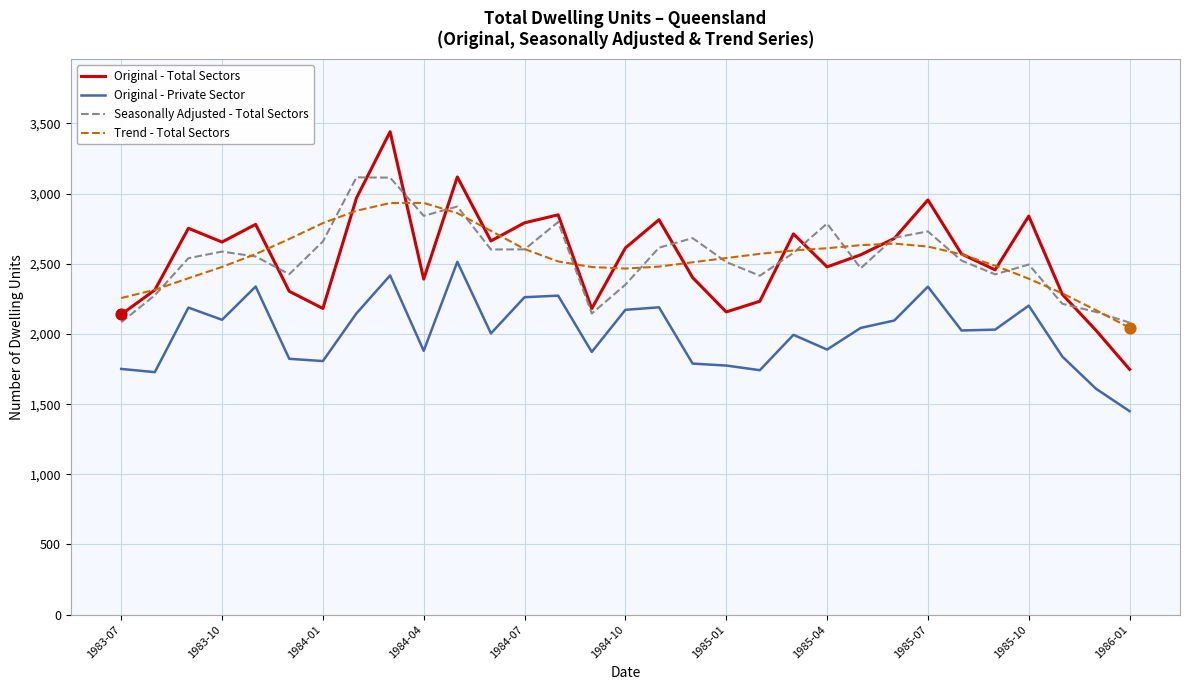

Which series has the largest range (max minus min)?

Original - Total Sectors